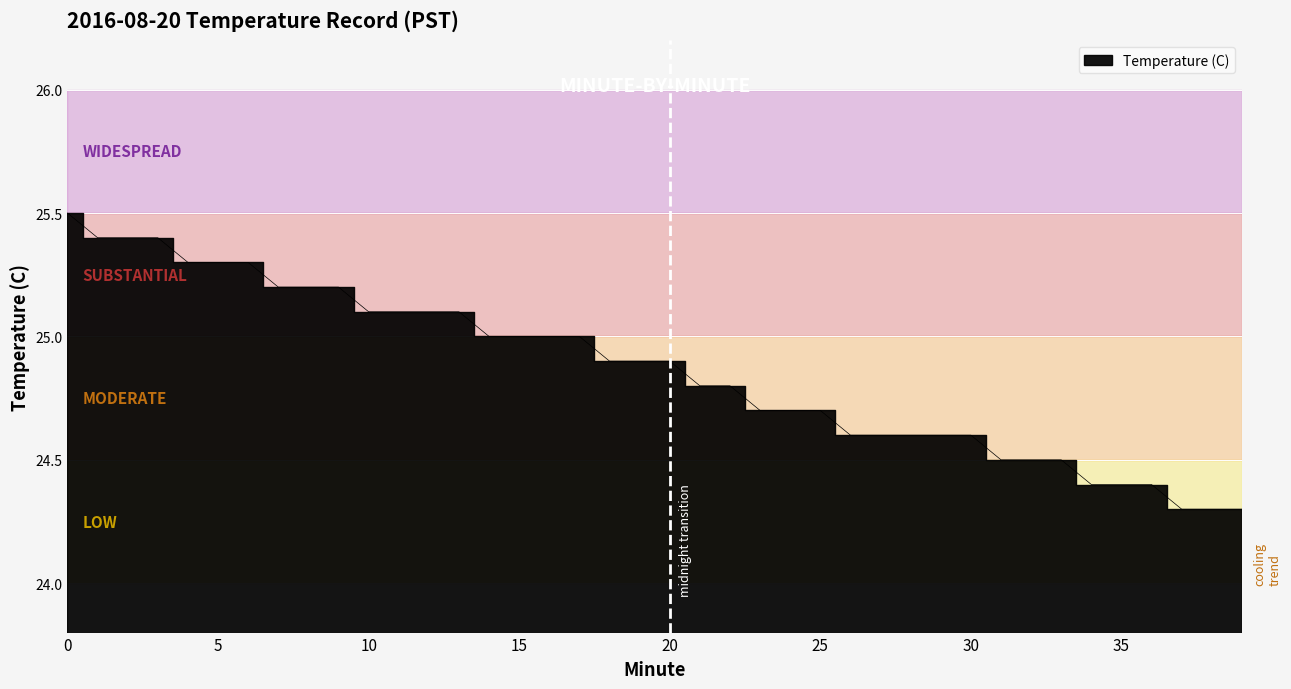

True or false: the data shows 40.9 at 36.

False